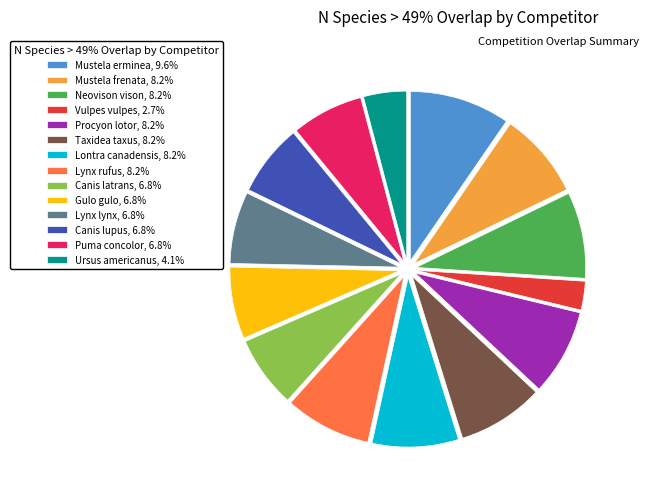

Combined, do Lontra canadensis, 8.2% and Lynx rufus, 8.2% account for over 50%?

No